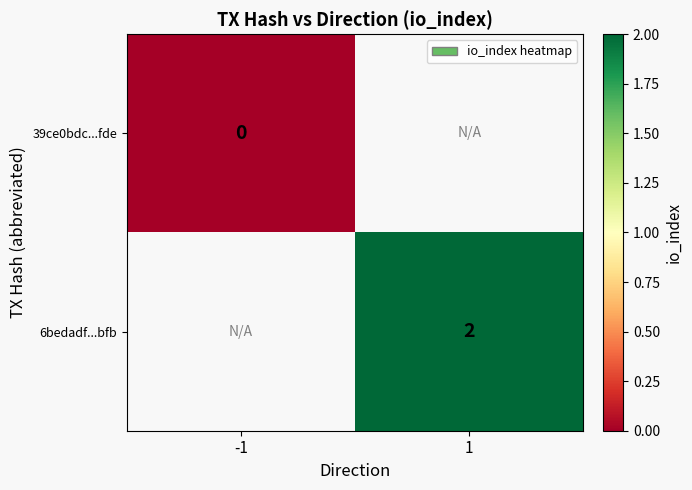

Which has a higher value, -1 or 1?

1